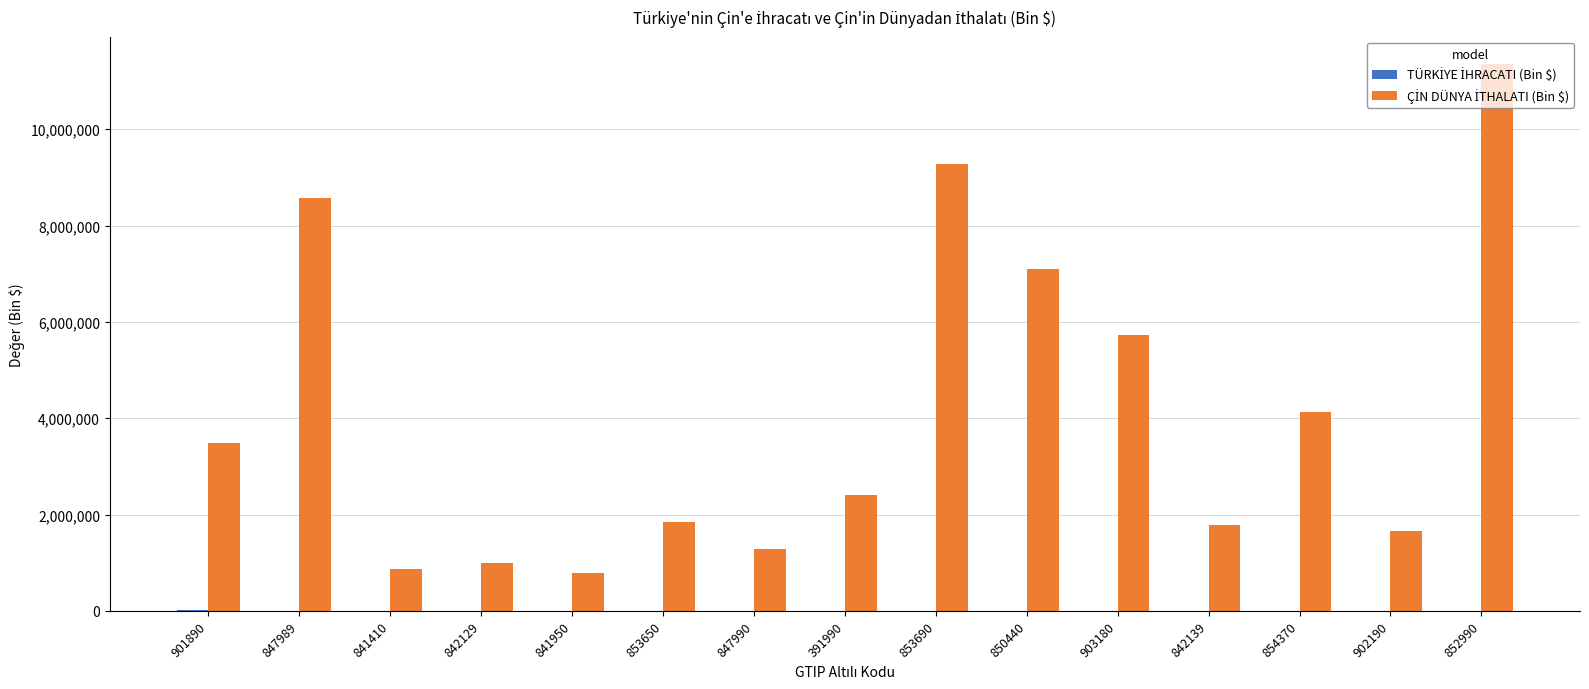

What is the maximum value shown in the chart?

11353468.0